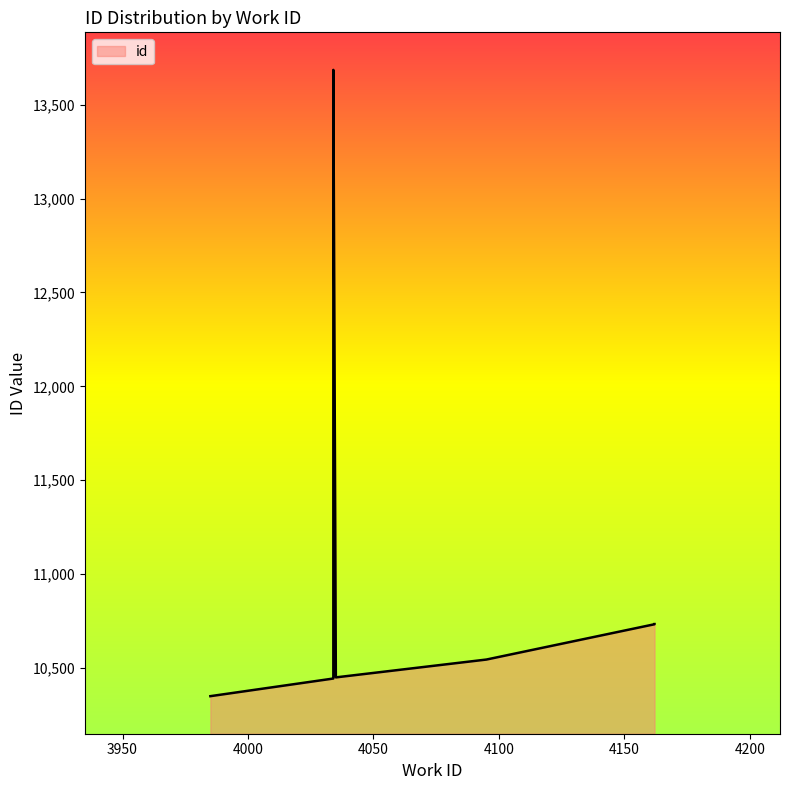

What is the ratio of the value at 4033 to the value at 4162?

1.0